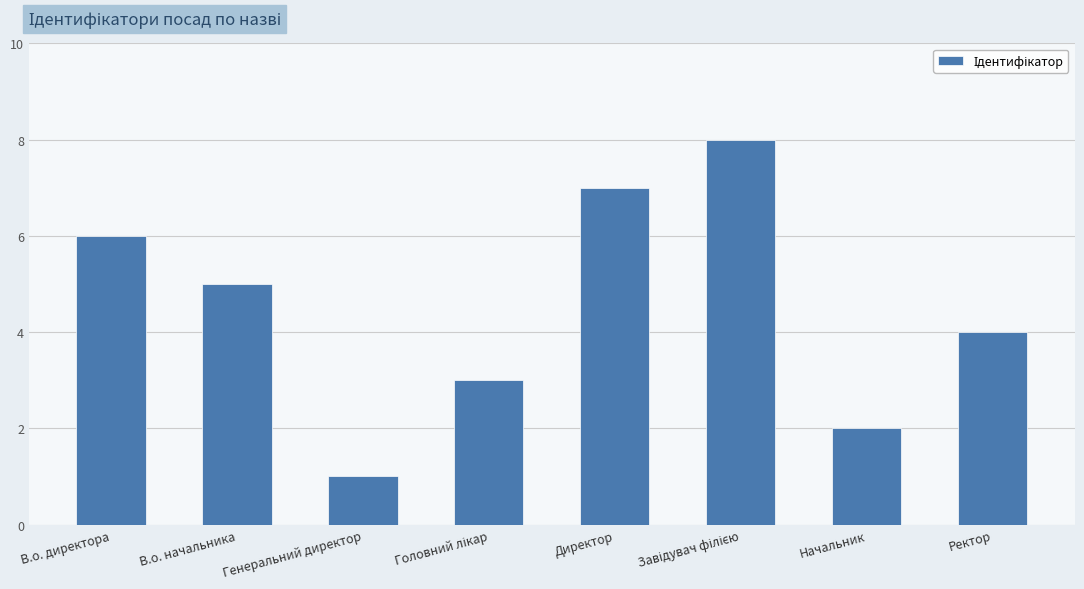

Are the bars grouped side by side (vs. stacked)?

No